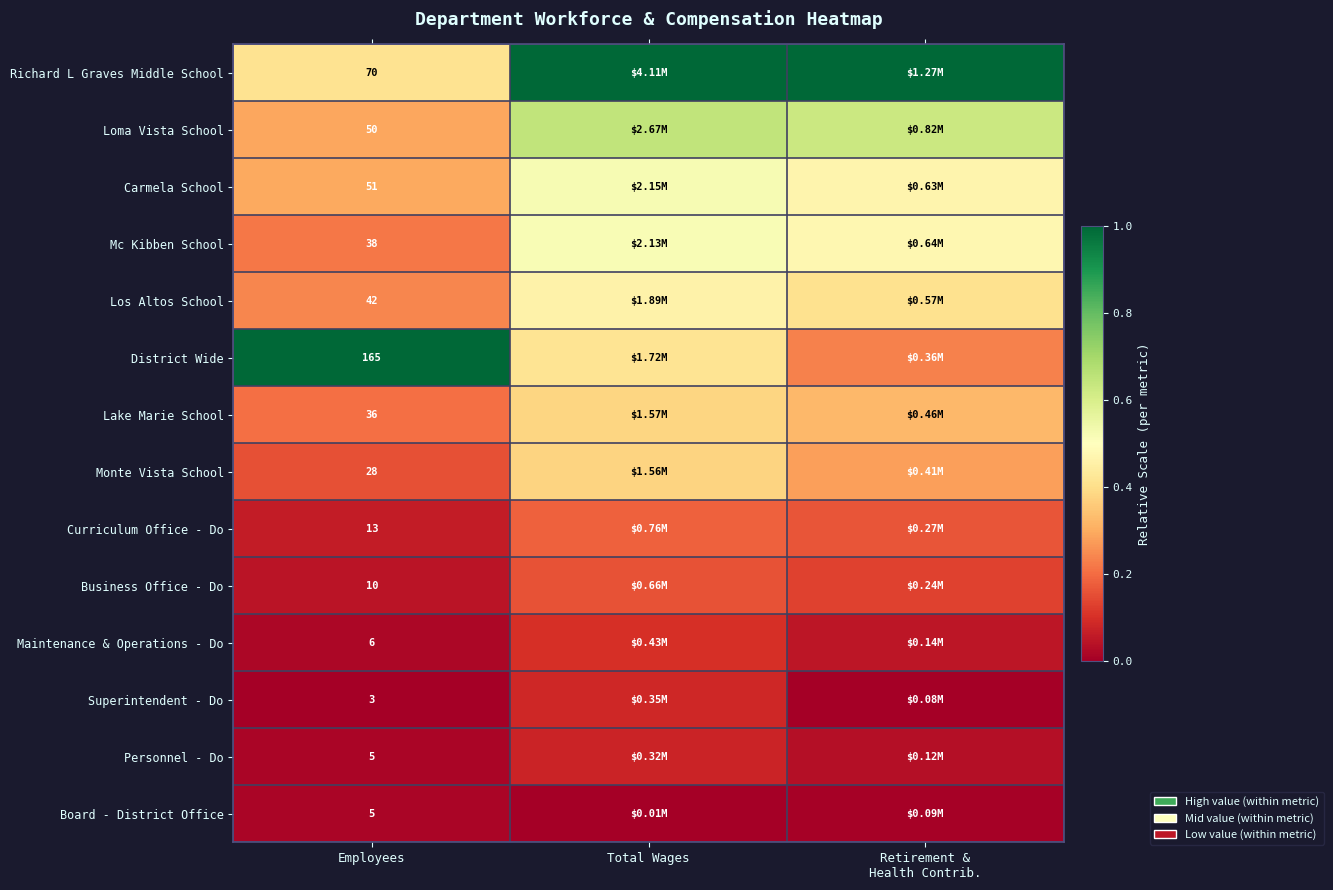

At which category is the sum across all series the highest?

Total Wages